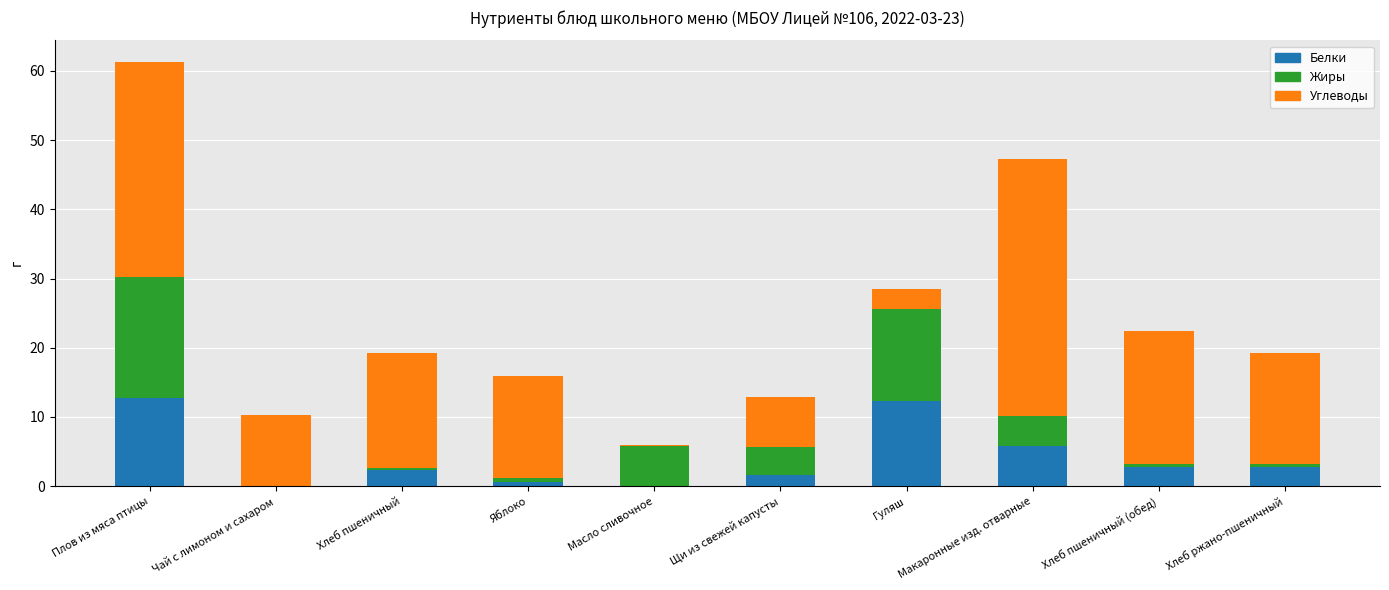

At which category is the sum across all series the highest?

Плов из мяса птицы